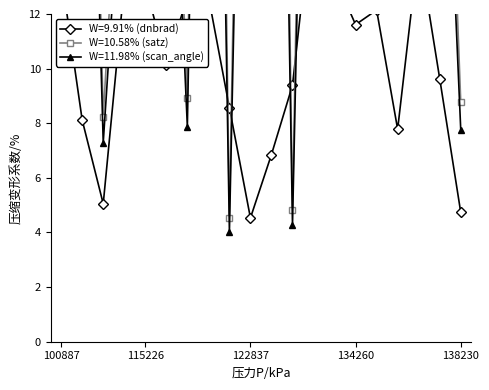

How many series are shown in this chart?

3